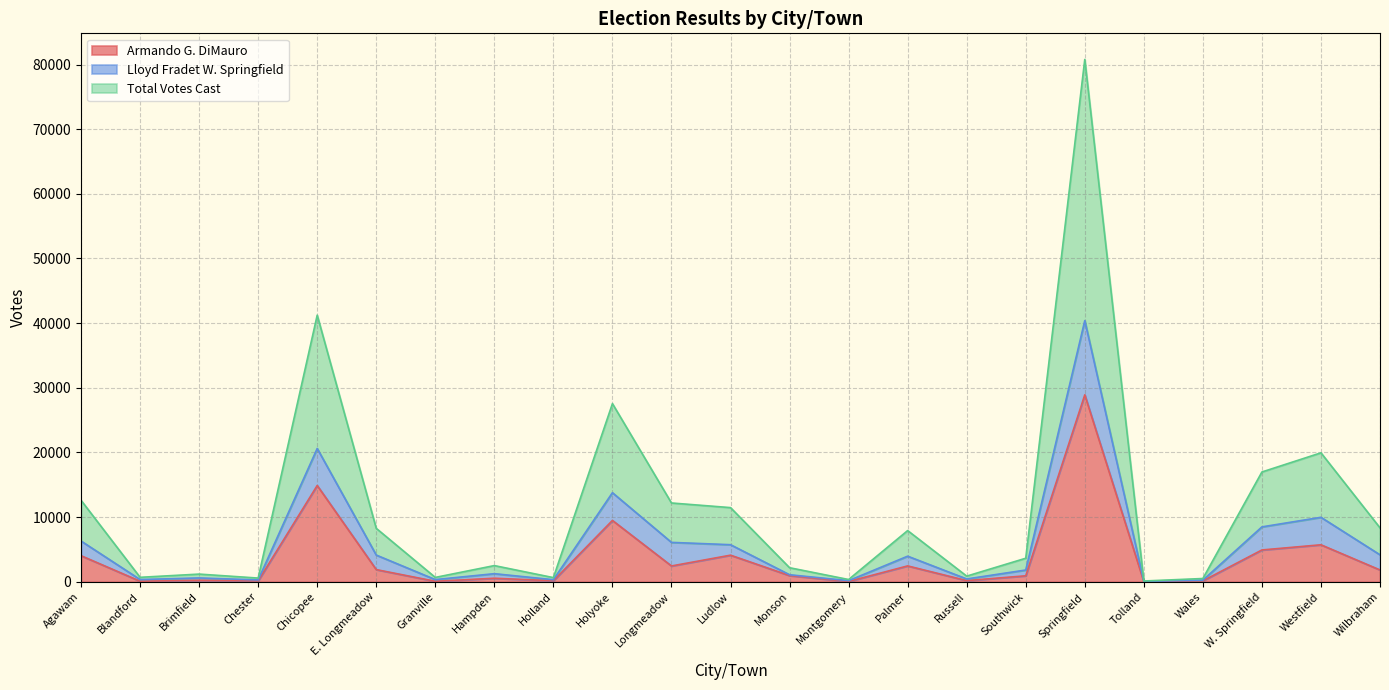

Is it true that Total Votes Cast equals 2527 at E. Longmeadow?

False